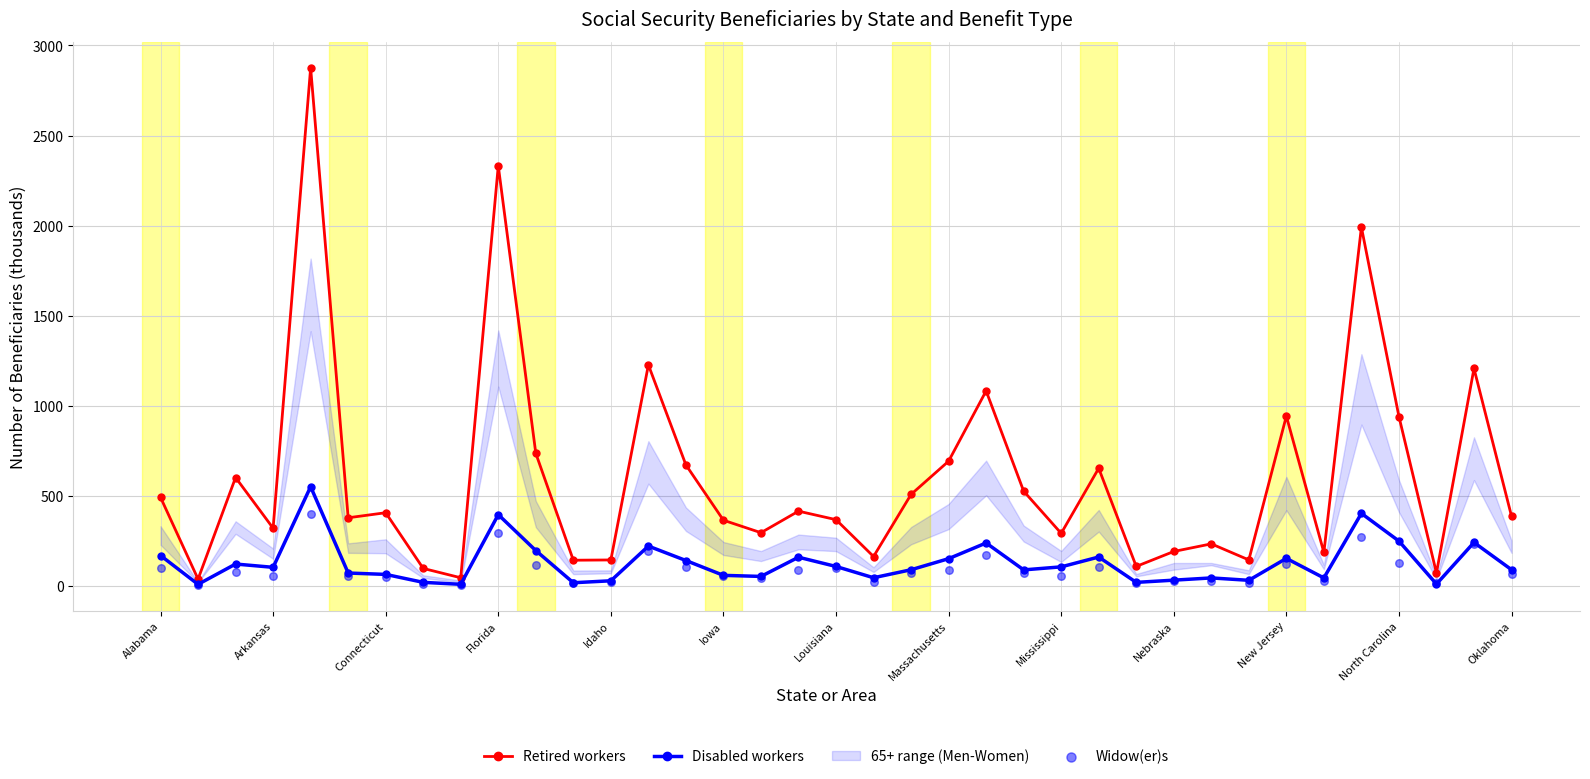

Which series has the largest total across all categories?

Retired workers